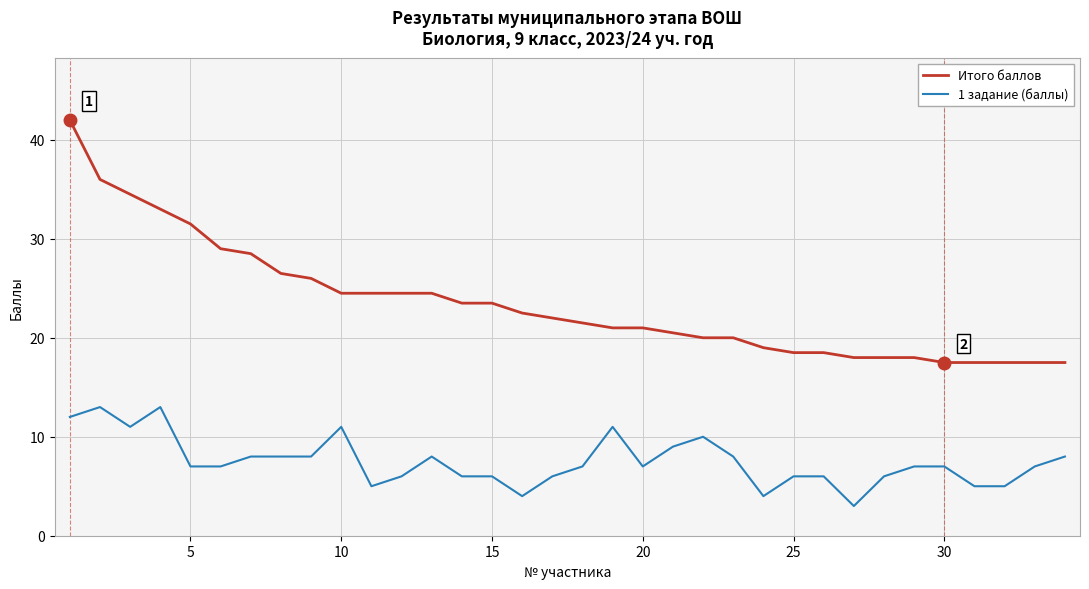

Which series has the largest range (max minus min)?

Итого баллов